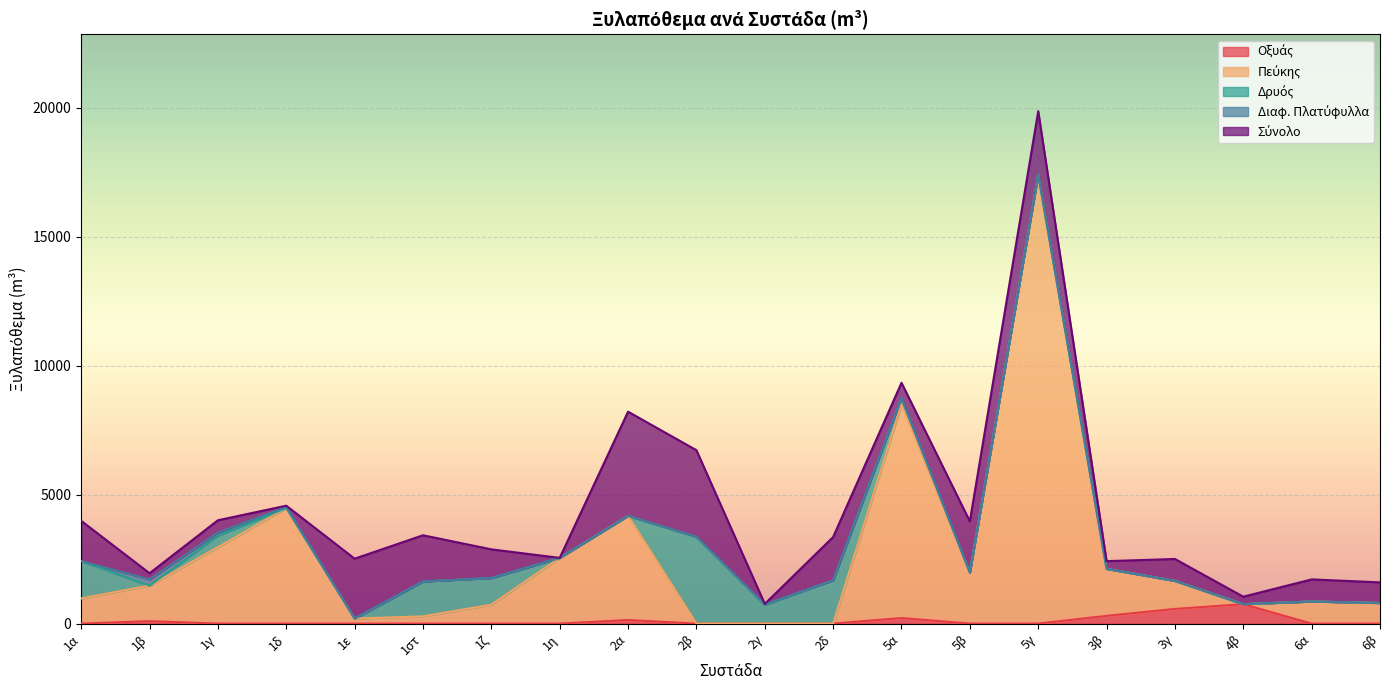

What is the difference between the Σύνολο values at 3β and 2β?

3062